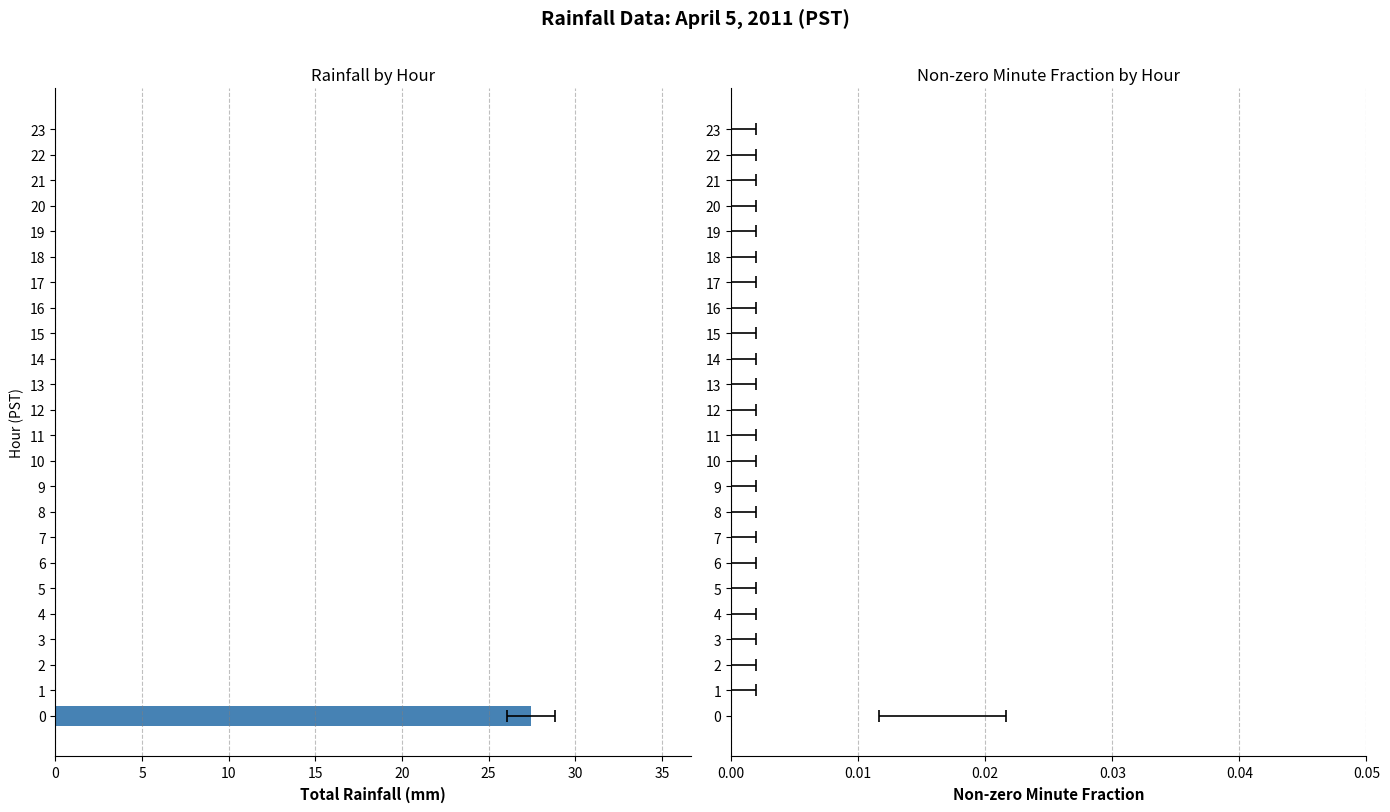

The value of Total Rainfall (mm) at 17 is 0.0. True or false?

True